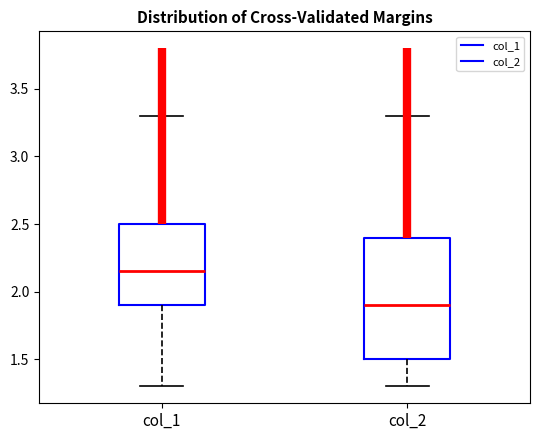

Reading left to right, read every box against the y-axis: the position of its median line, the range the box covers, and the ends of its whiskers. The values are not printed on the chart, so give them approximately, as read against the axis.

col_1: median 2.15, box 1.90 to 2.50, whiskers 1.30 to 3.30
col_2: median 1.90, box 1.50 to 2.40, whiskers 1.30 to 3.30